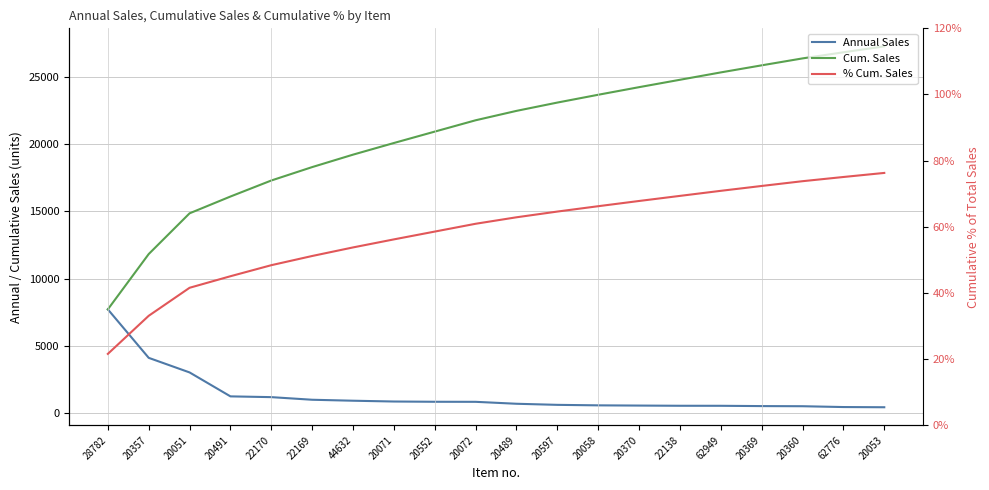

The Cum. Sales series shows 26347.0 at 20360. True or false?

True